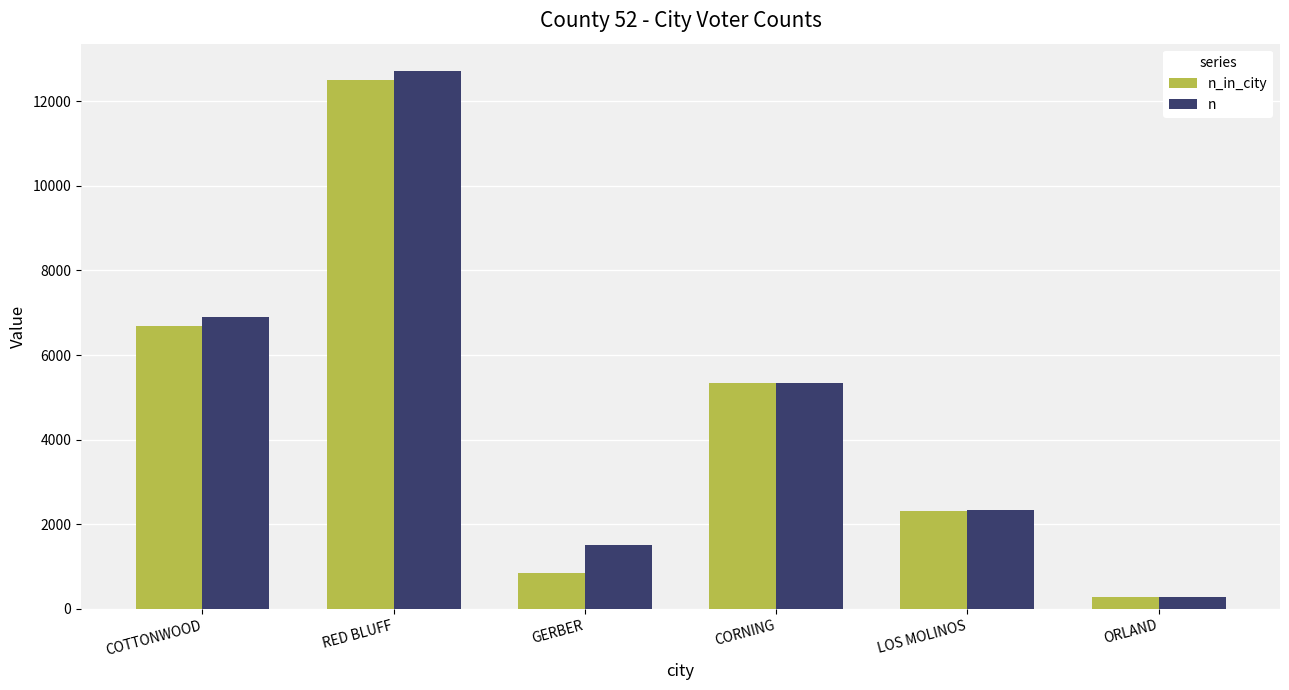

Is it true that n equals 1508 at GERBER?

True